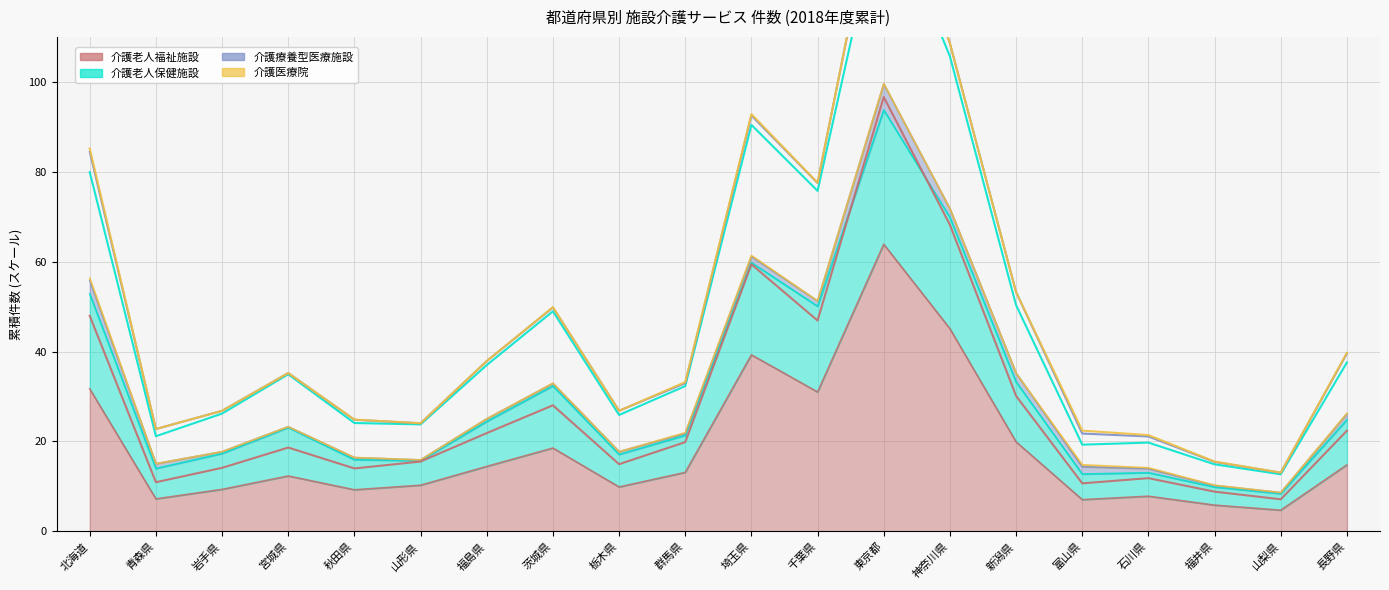

Is it true that 介護老人保健施設 equals 12.1 at 宮城県?

False